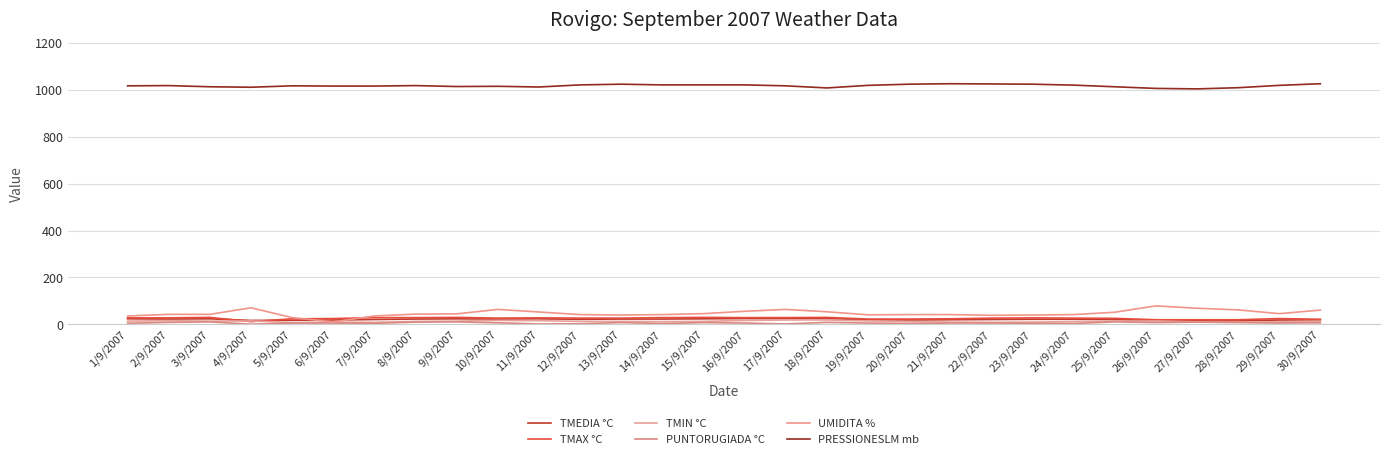

How many interior local peaks does the PRESSIONESLM mb series have?

6